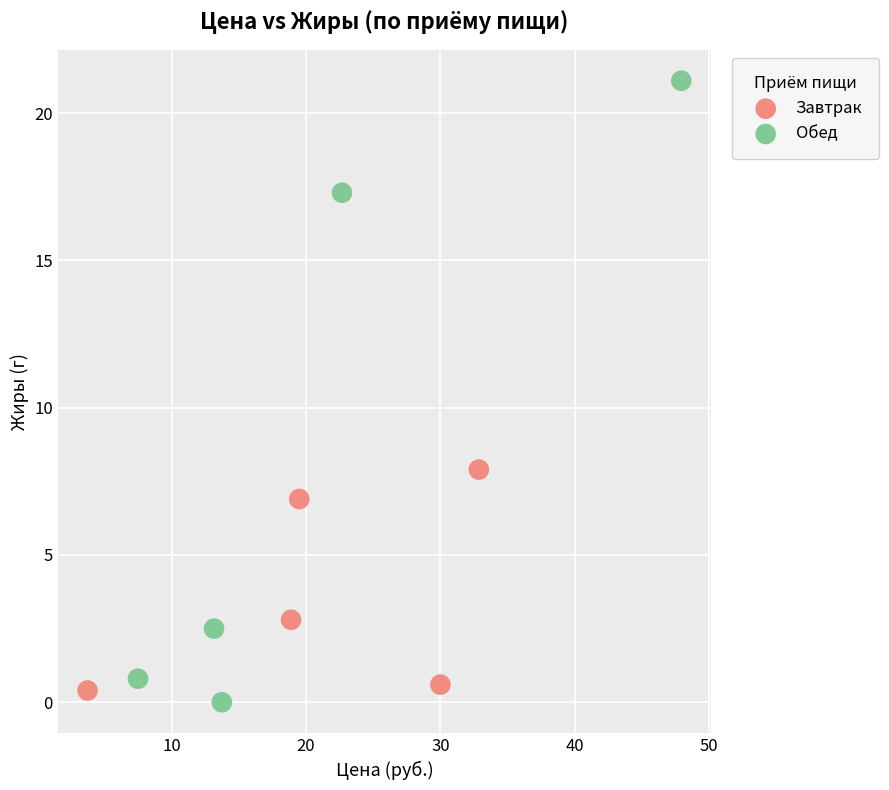

Which series reaches the maximum Y coordinate?

Обед